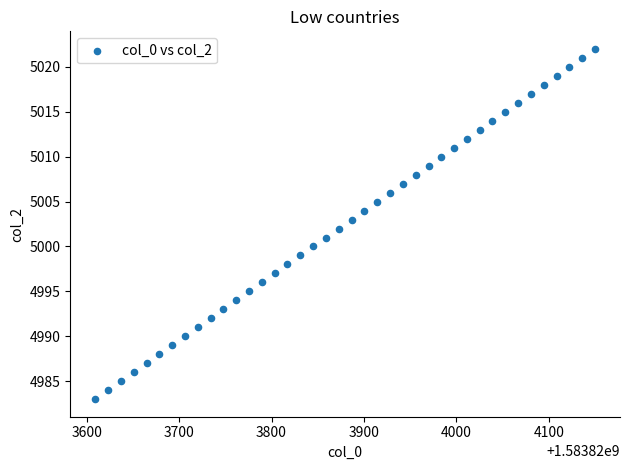

What is the range of Y values (max minus min)?

39